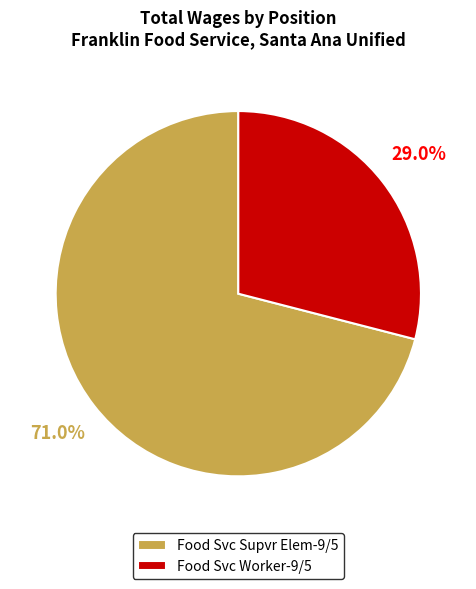

True or false: Food Svc Supvr Elem-9/5 accounts for 64% of the total.

False